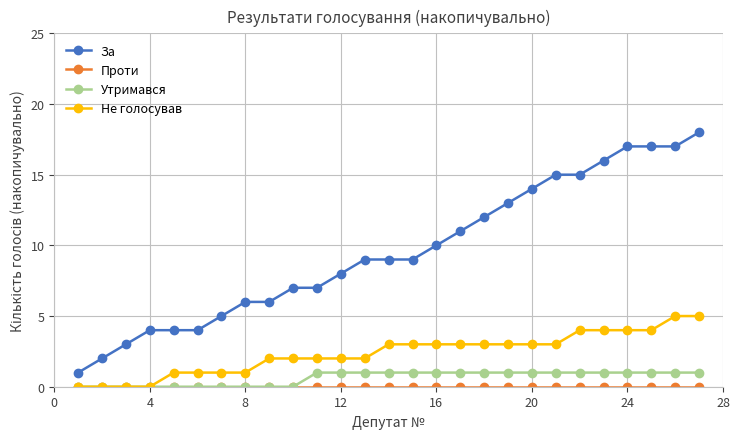

True or false: Утримався and За cross at least once.

False